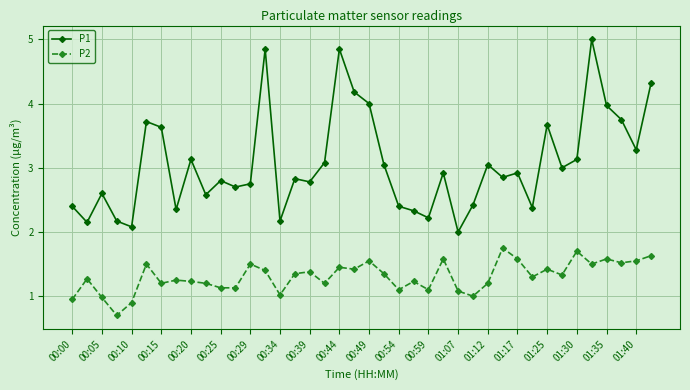

Rank the series by their average value, from lowest to highest.

P2, P1